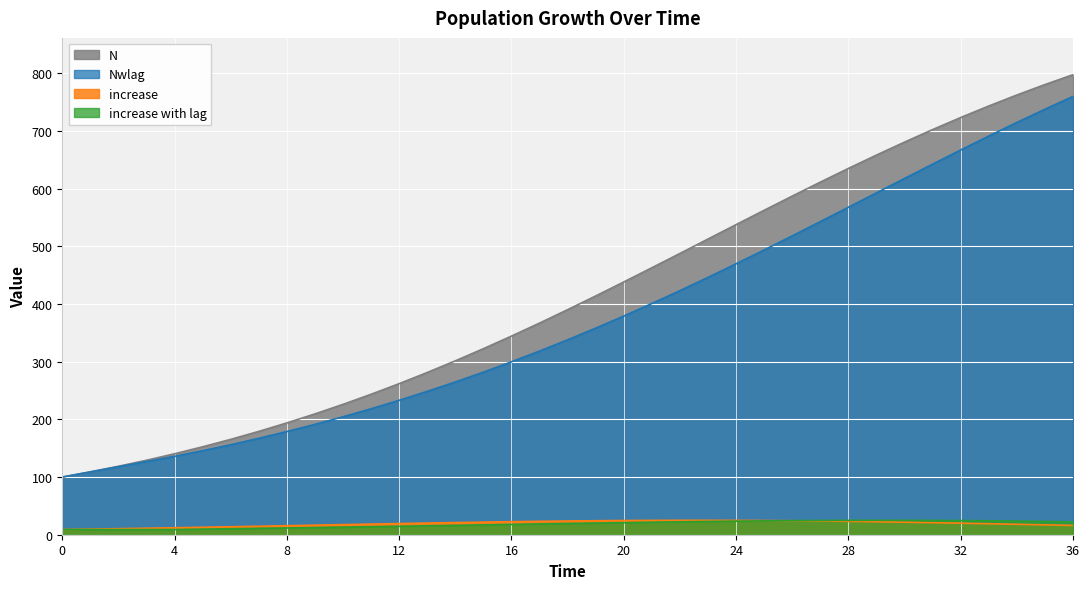

What are all the series names shown in the legend?

N, Nwlag, increase, increase with lag